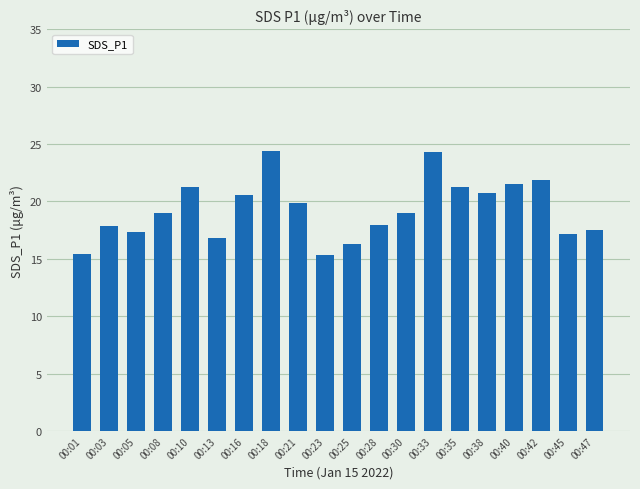

What is the average value?

19.3